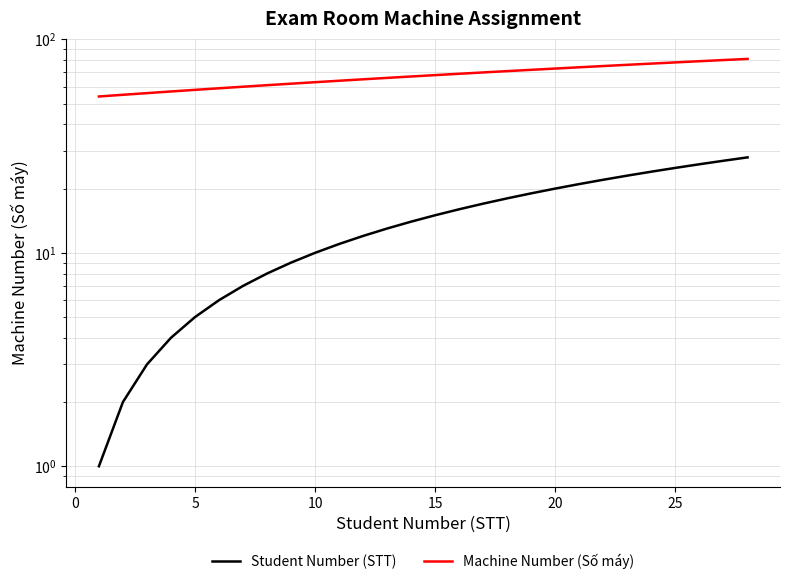

What is the difference between the maximum and second lowest values in the Student Number (STT) series?

26